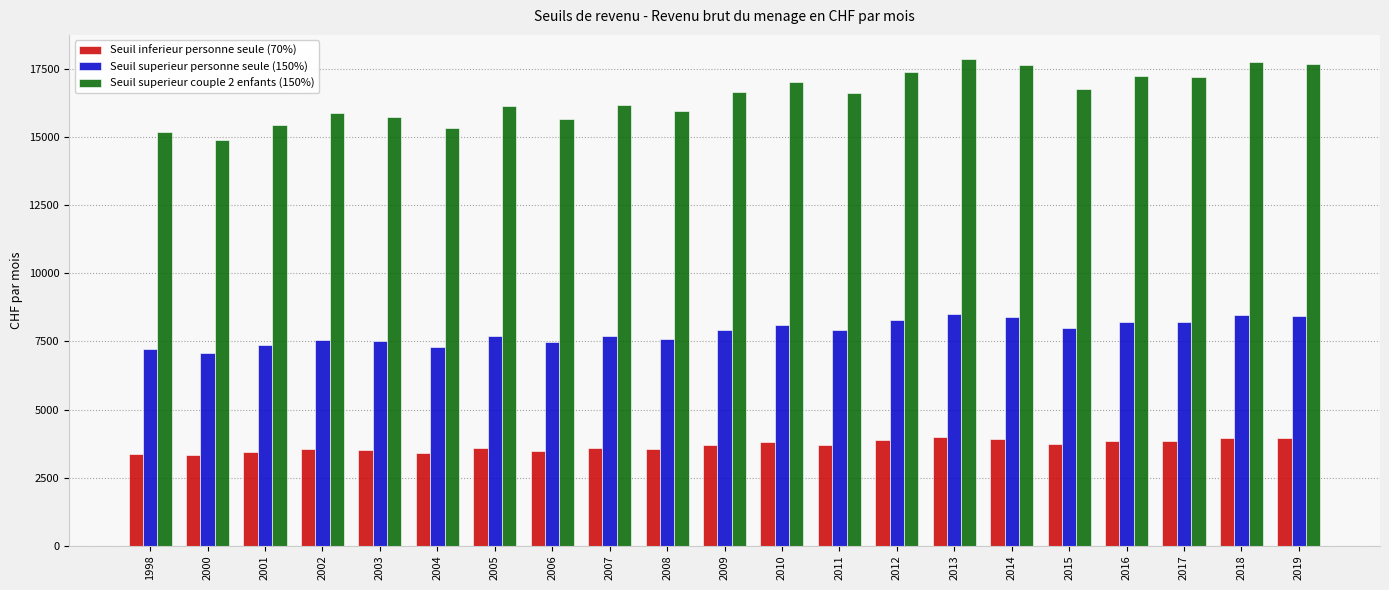

How many data points in Seuil superieur personne seule (150%) are above 7919?

11